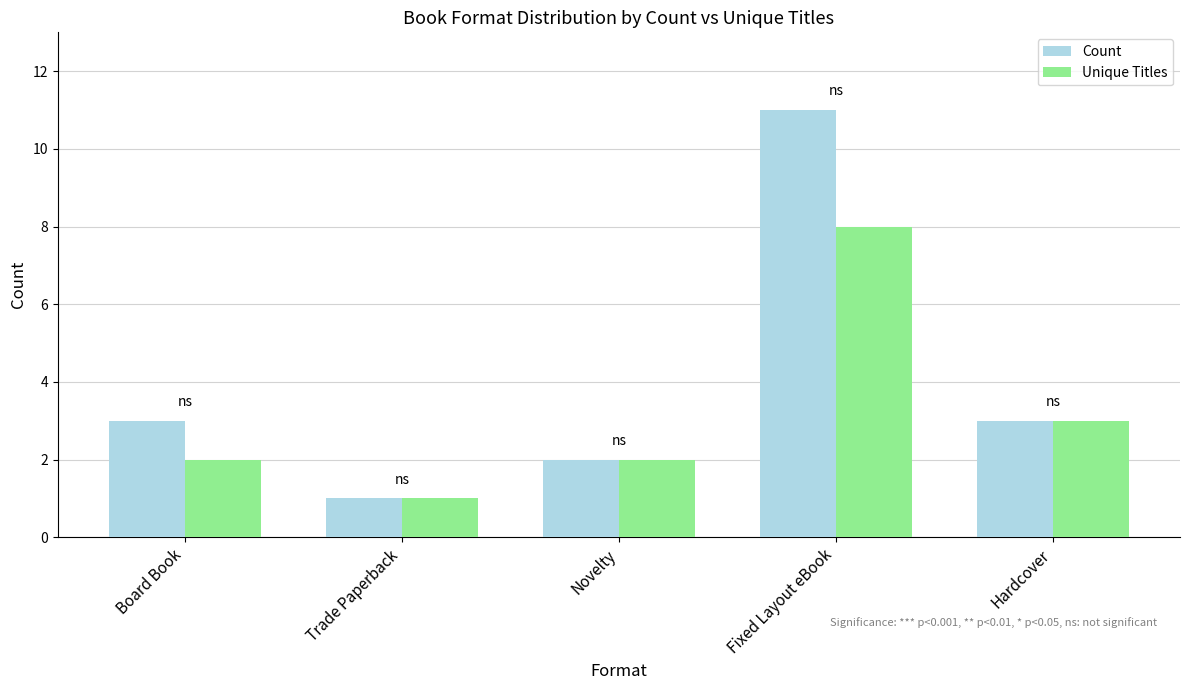

Reading right to left, list all the values displayed in this chart.

Count: 3	11	2	1	3
Unique Titles: 3	8	2	1	2